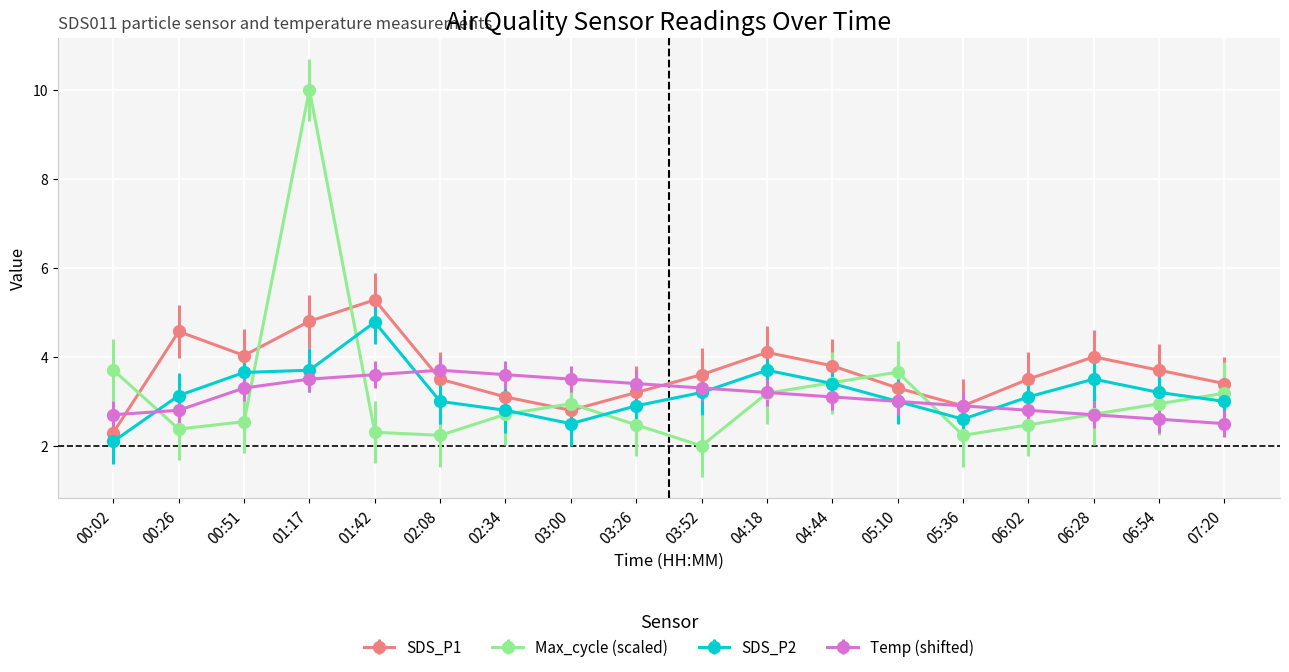

Which series has the largest total across all categories?

SDS_P1